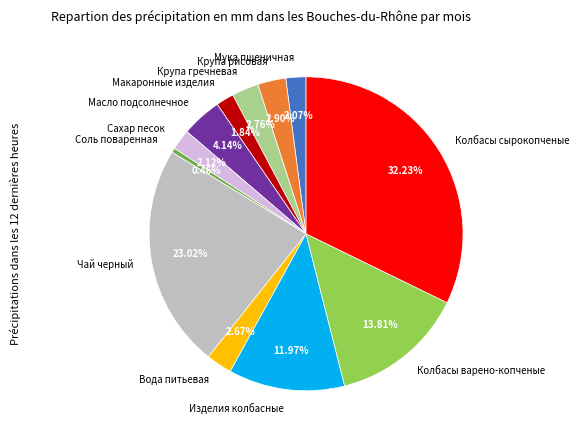

Combined, what portion of the pie is Макаронные изделия and Сахар песок?

4.0%